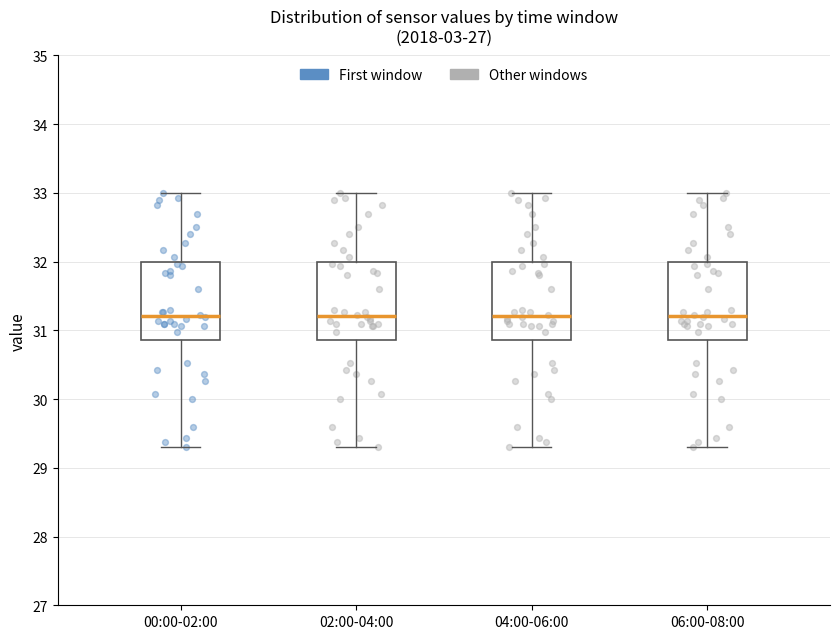

Reading left to right, read every box against the y-axis: the position of its median line, the range the box covers, and the ends of its whiskers. The values are not printed on the chart, so give them approximately, as read against the axis.

00:00-02:00: median 31.2, box 30.9 to 32.0, whiskers 29.3 to 33.0
02:00-04:00: median 31.2, box 30.9 to 32.0, whiskers 29.3 to 33.0
04:00-06:00: median 31.2, box 30.9 to 32.0, whiskers 29.3 to 33.0
06:00-08:00: median 31.2, box 30.9 to 32.0, whiskers 29.3 to 33.0